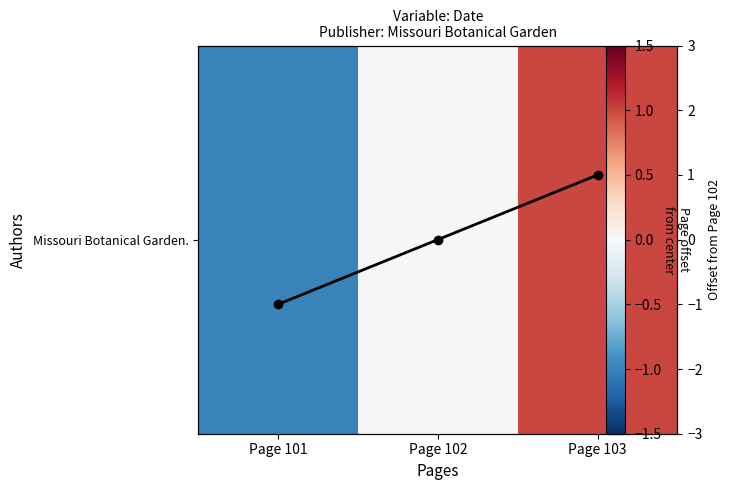

How many positive values does the Missouri Botanical Garden. series have?

1